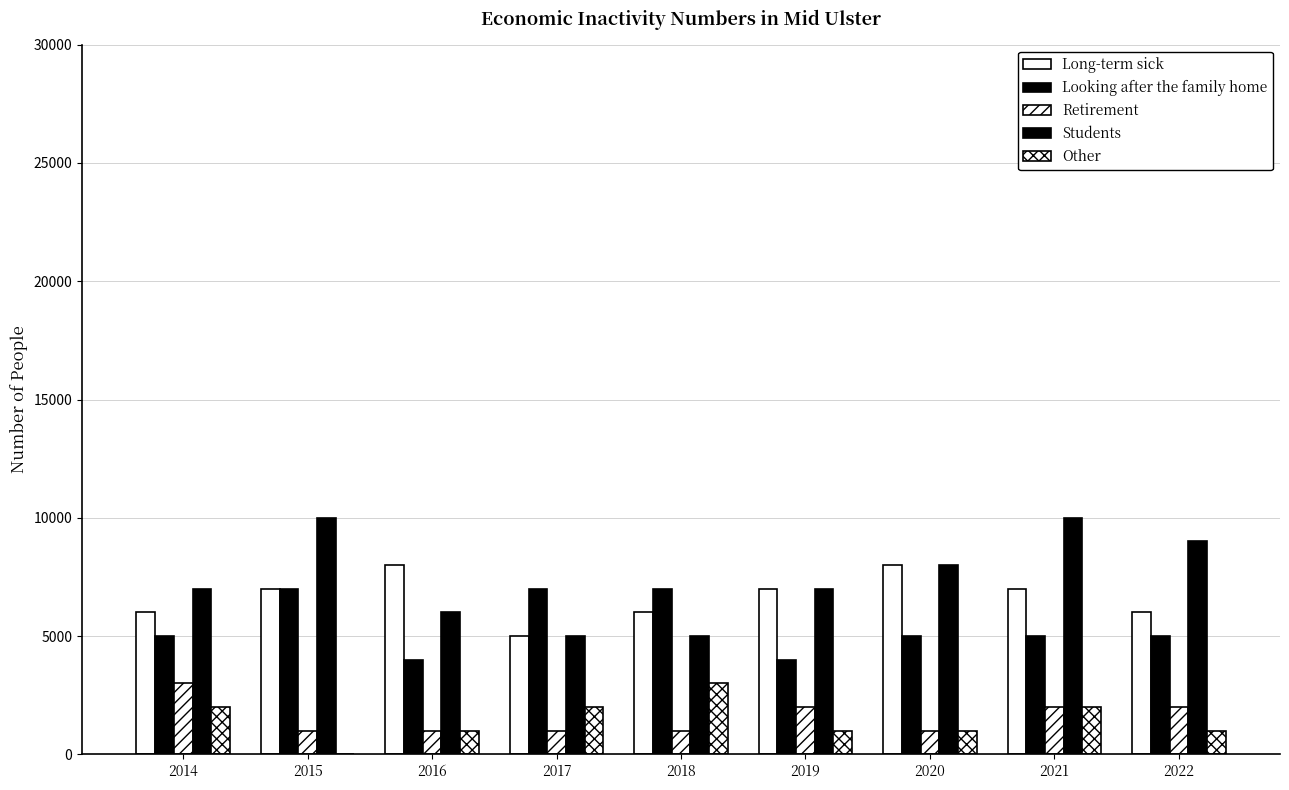

How many distinct data groups are displayed?

5